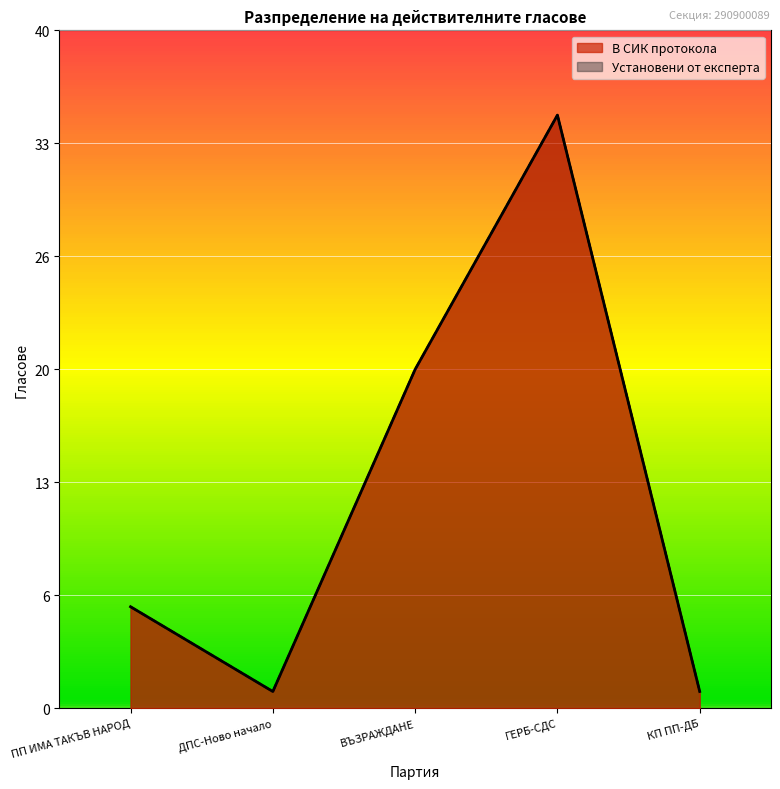

Count the В СИК протокола values in the range 1 to 20.

4